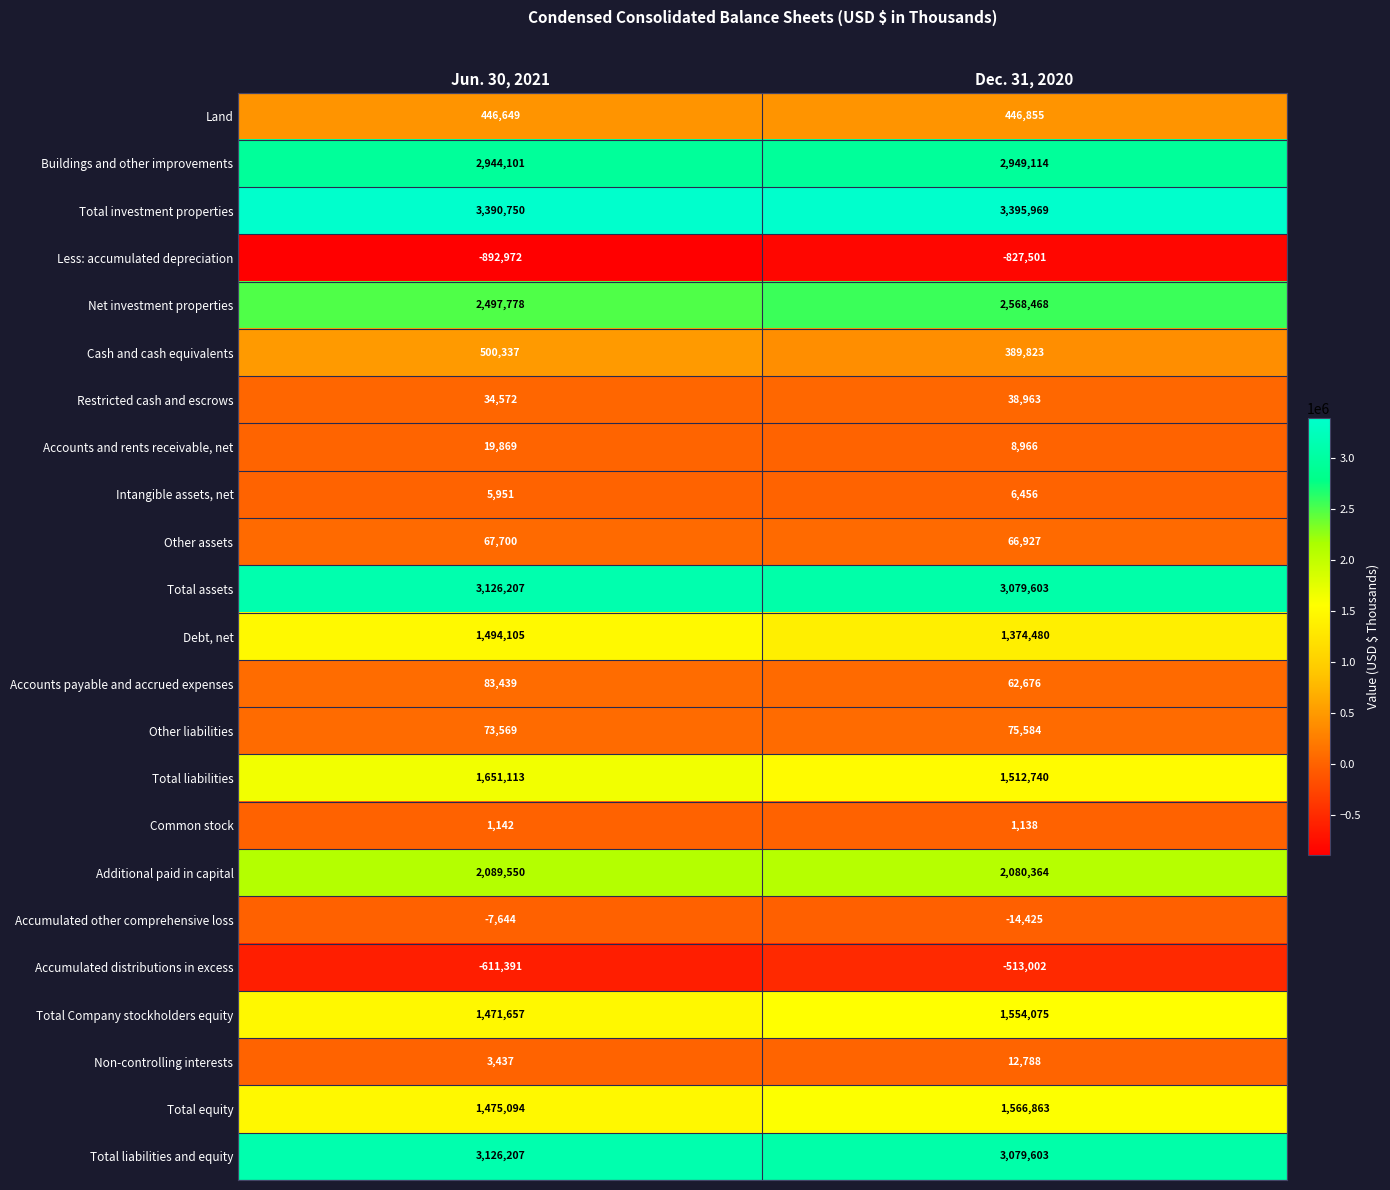

What is the maximum value shown in the chart?

3395969